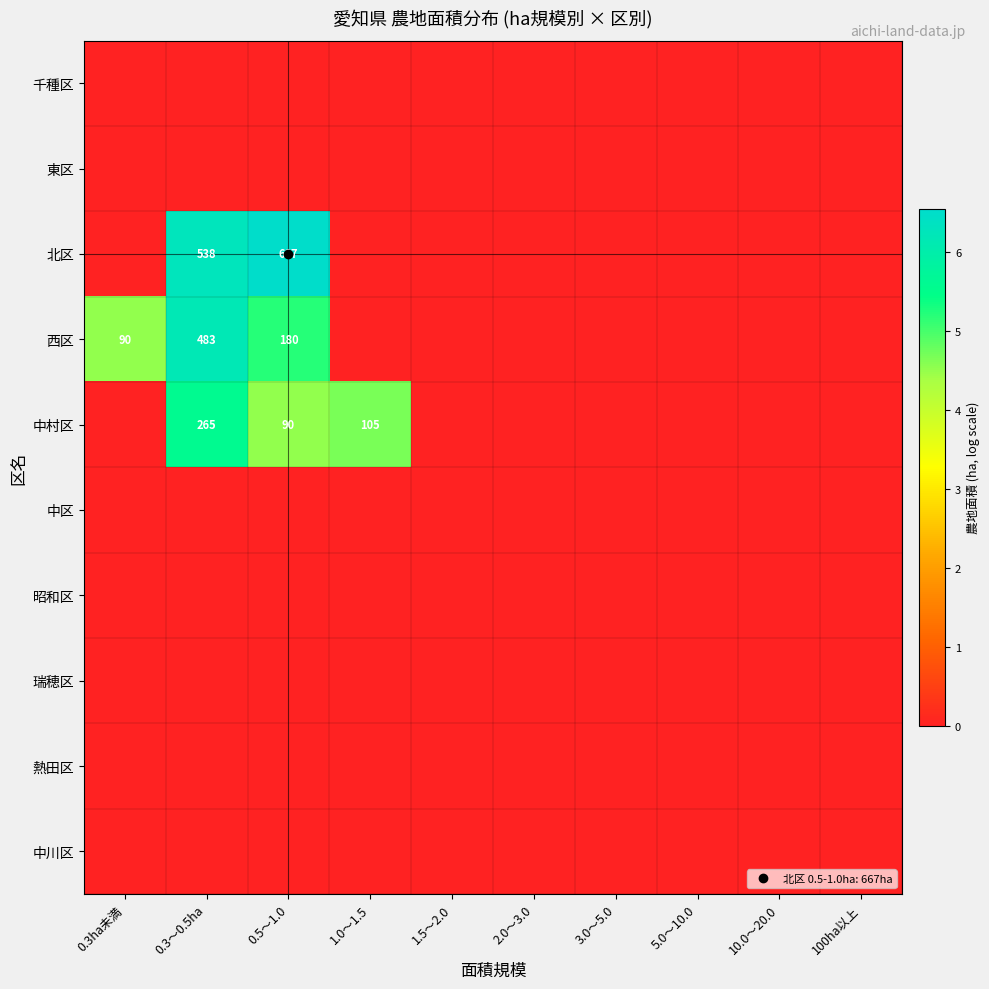

Rank the categories by 熱田区 value from highest to lowest.

0.3ha未満, 0.3～0.5ha, 0.5～1.0, 1.0～1.5, 1.5～2.0, 2.0～3.0, 3.0～5.0, 5.0～10.0, 10.0～20.0, 100ha以上